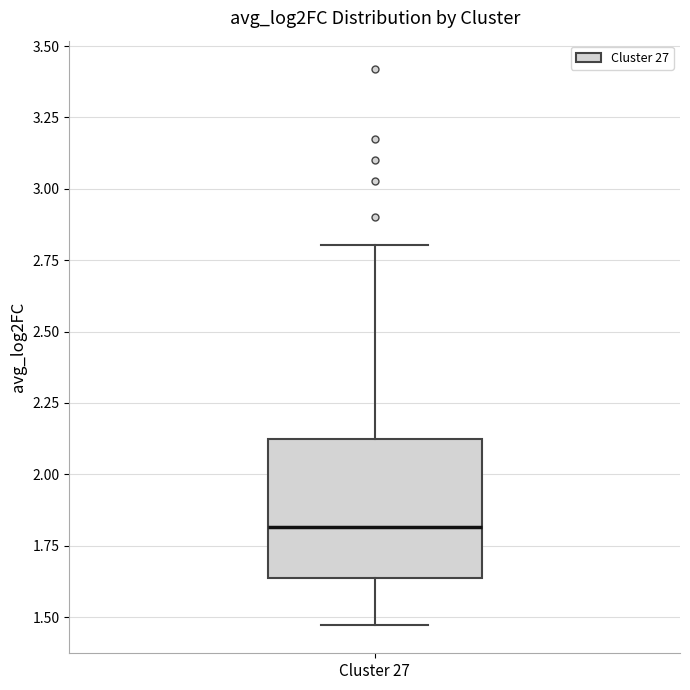

Where is the upper edge of the box for Cluster 27 on the y-axis? The values are not printed on the chart, so give them approximately, as read against the axis.

2.10